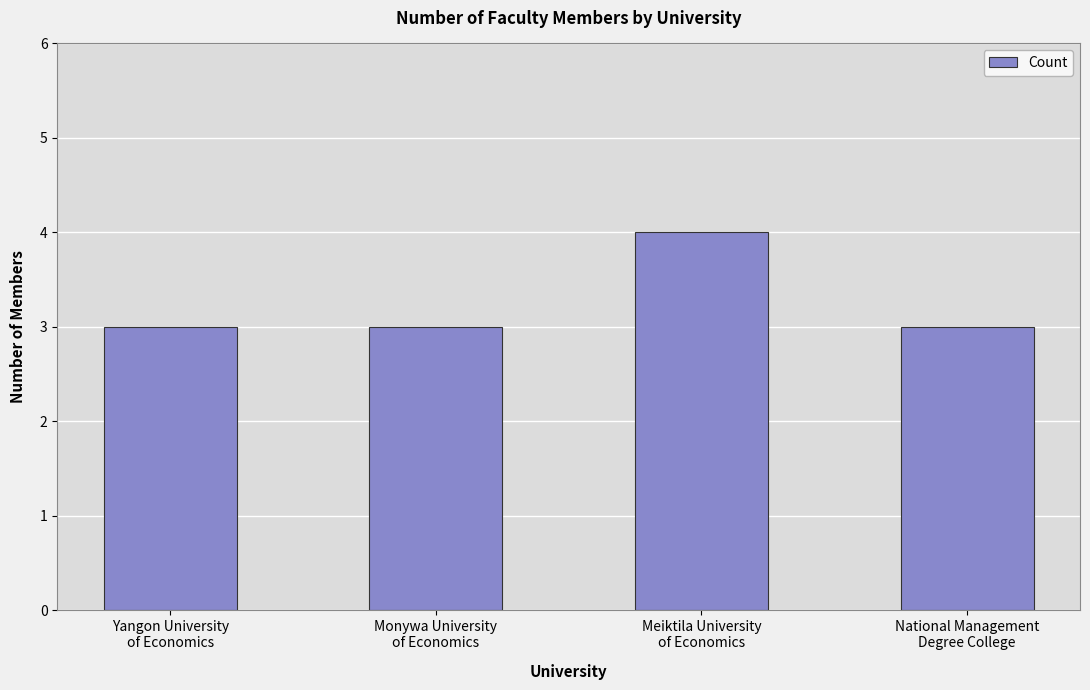

What is the greatest value displayed?

4